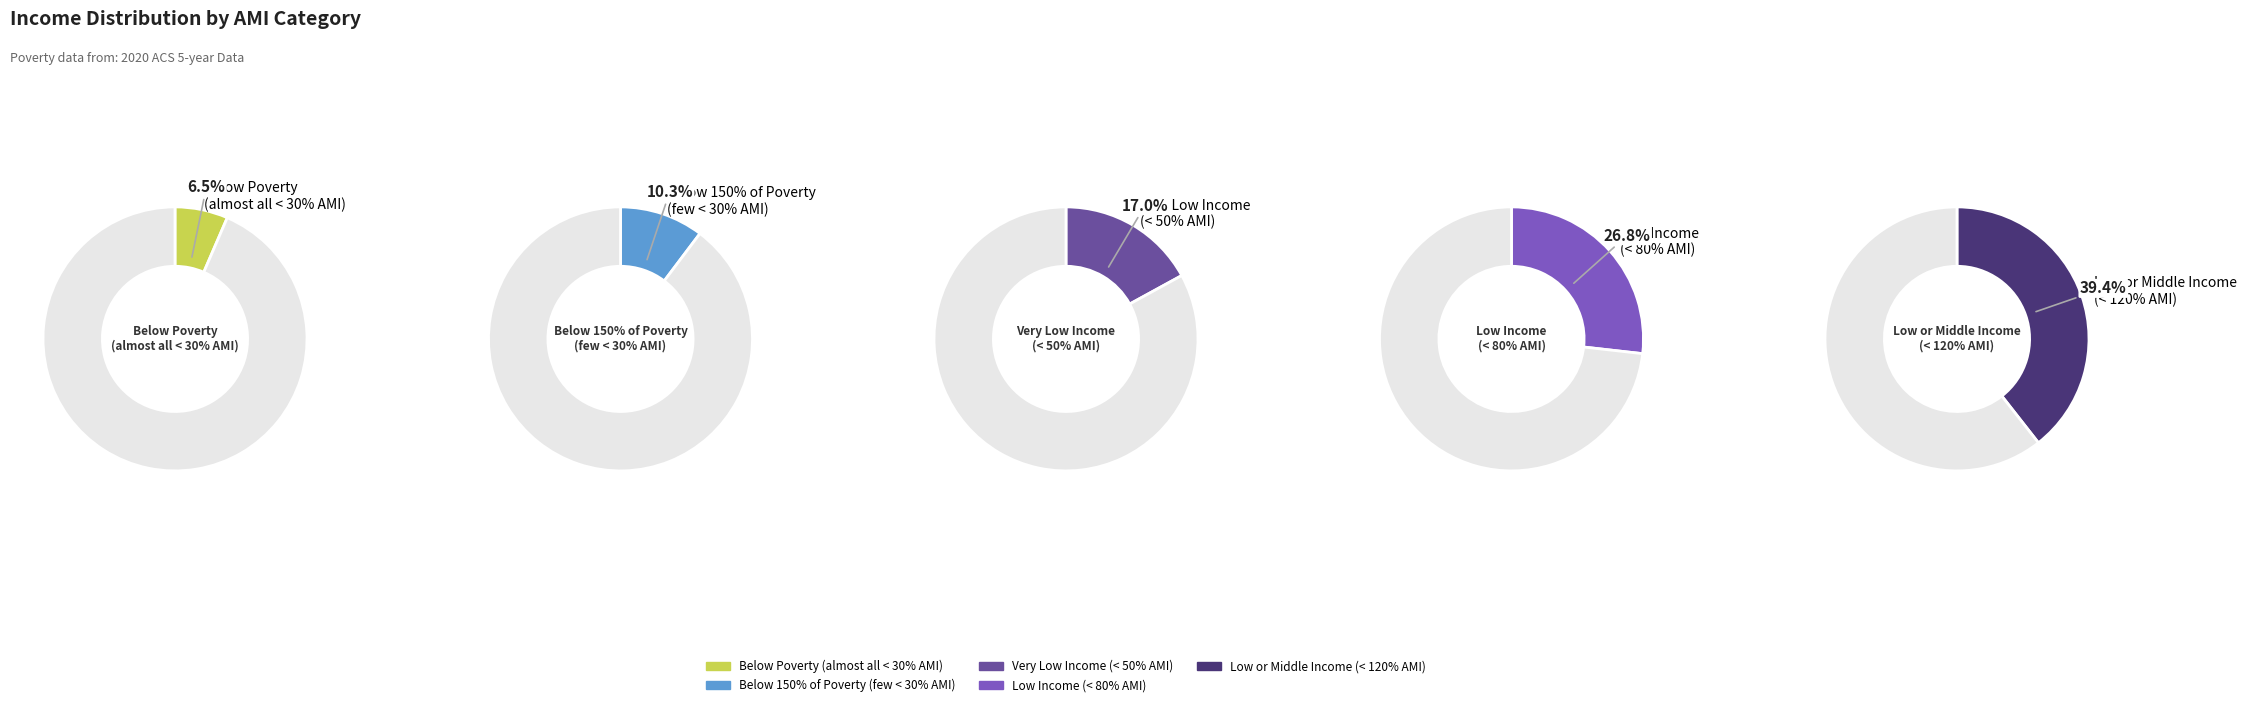

To the nearest percent, what percentage of the pie is Below 150% of Poverty
(few < 30% AMI)?

10%